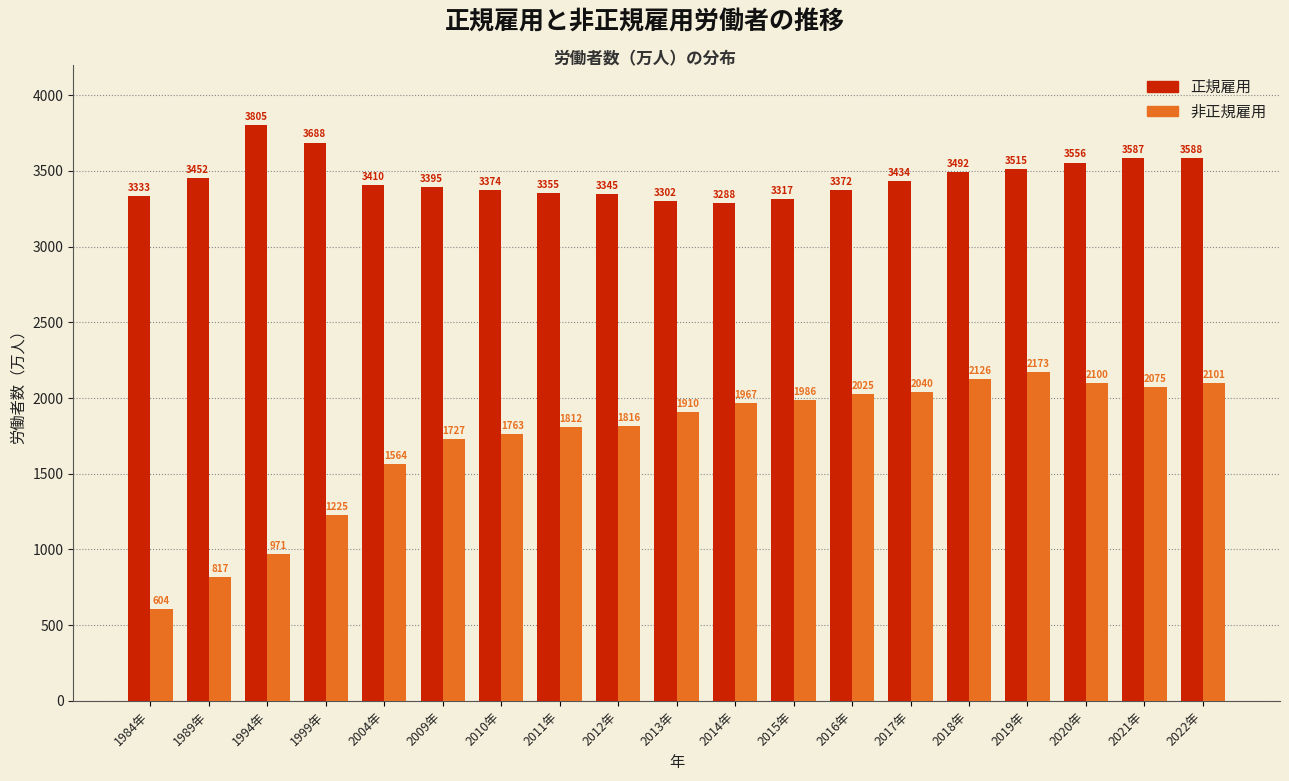

Reading left to right, transcribe all the data shown in this chart.

正規雇用: 1984年=3333	1989年=3452	1994年=3805	1999年=3688	2004年=3410	2009年=3395	2010年=3374	2011年=3355	2012年=3345	2013年=3302	2014年=3288	2015年=3317	2016年=3372	2017年=3434	2018年=3492	2019年=3515	2020年=3556	2021年=3587	2022年=3588
非正規雇用: 1984年=604	1989年=817	1994年=971	1999年=1225	2004年=1564	2009年=1727	2010年=1763	2011年=1812	2012年=1816	2013年=1910	2014年=1967	2015年=1986	2016年=2025	2017年=2040	2018年=2126	2019年=2173	2020年=2100	2021年=2075	2022年=2101